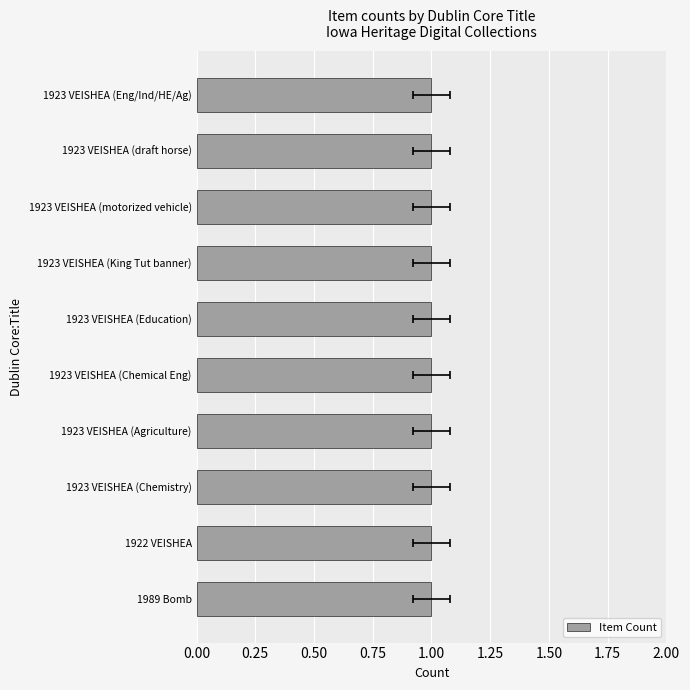

Read the value at Chemical Engineering.

1